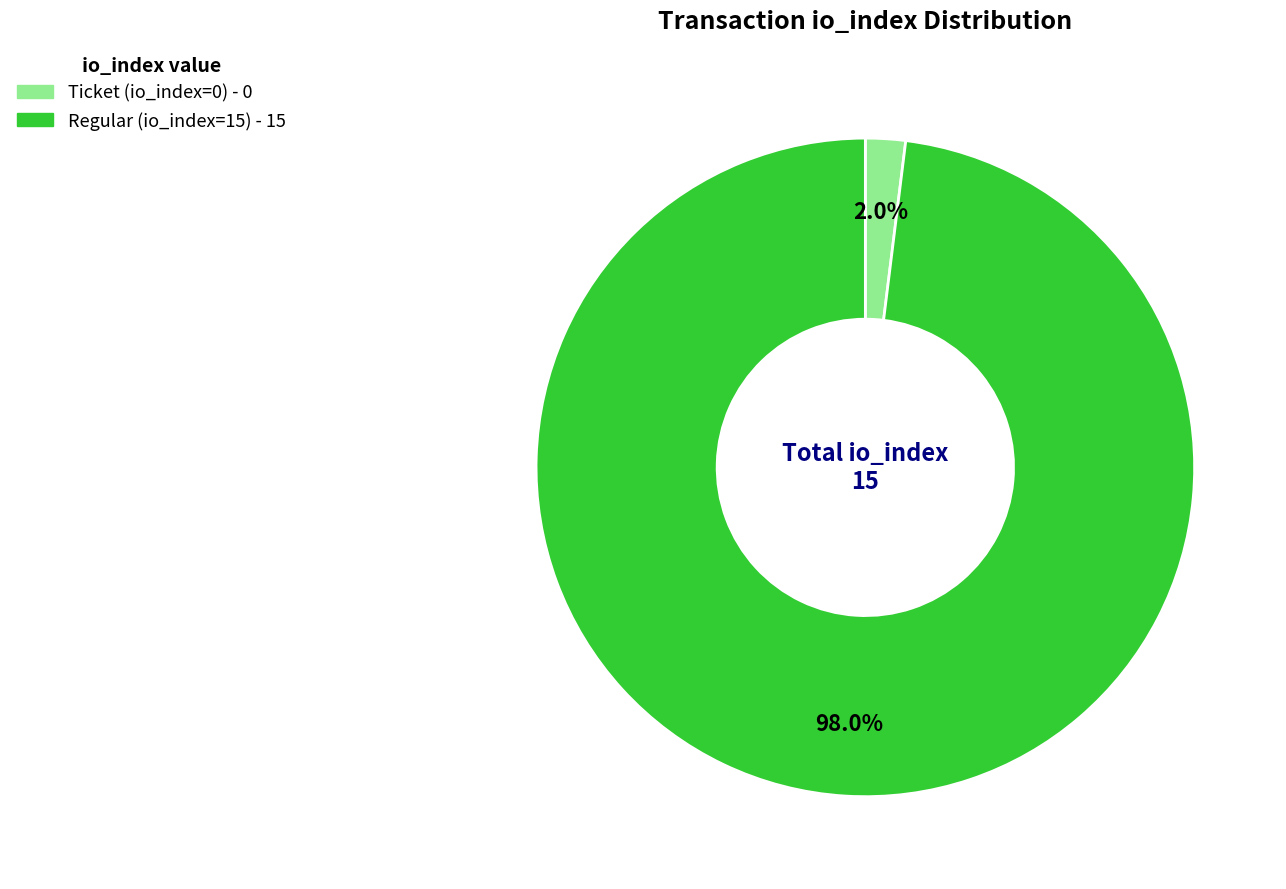

Does Ticket (io_index=0) account for over 50% of the chart?

No